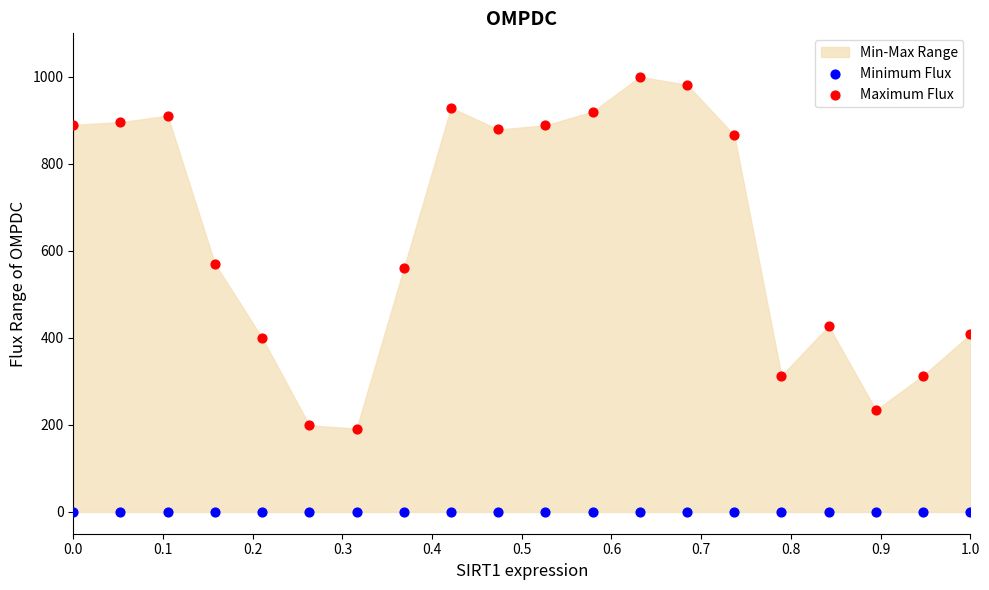

Across all data points, what is the range of X values (max minus min)?

1.0